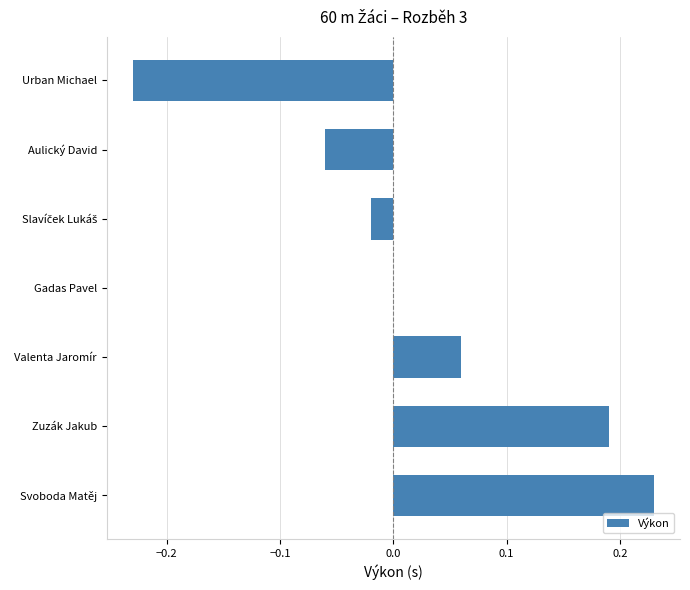

Count the number of categories in the chart.

7